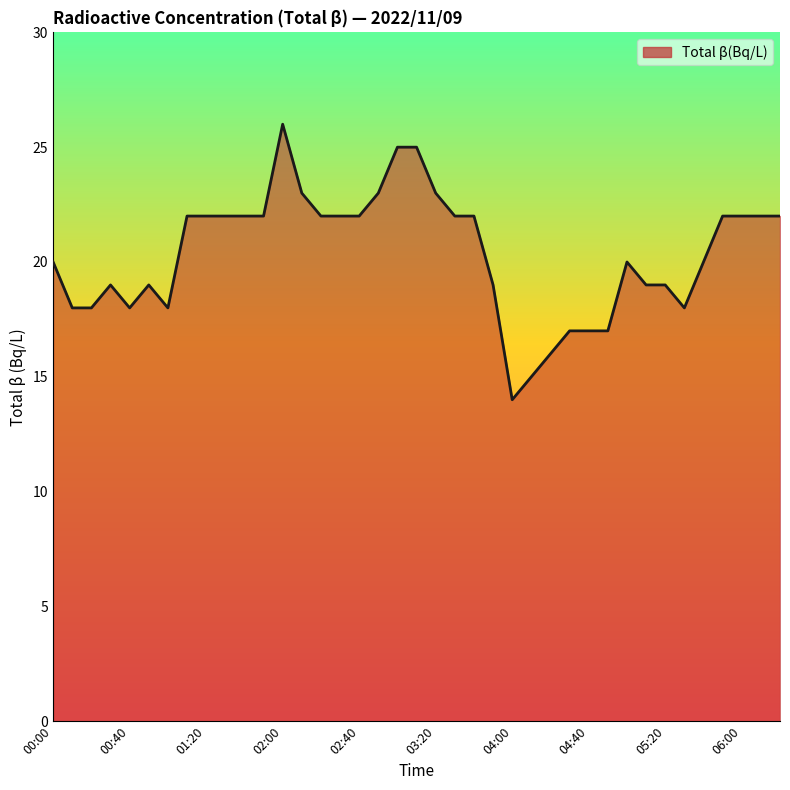

Reading left to right, transcribe all the data shown in this chart.

20	18	18	19	18	19	18	22	22	22	22	22	26	23	22	22	22	23	25	25	23	22	22	19	14	15	16	17	17	17	20	19	19	18	20	22	22	22	22